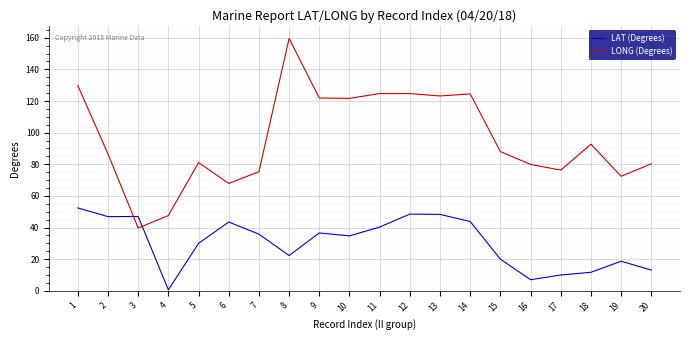

Which series has the largest range (max minus min)?

LONG (Degrees)